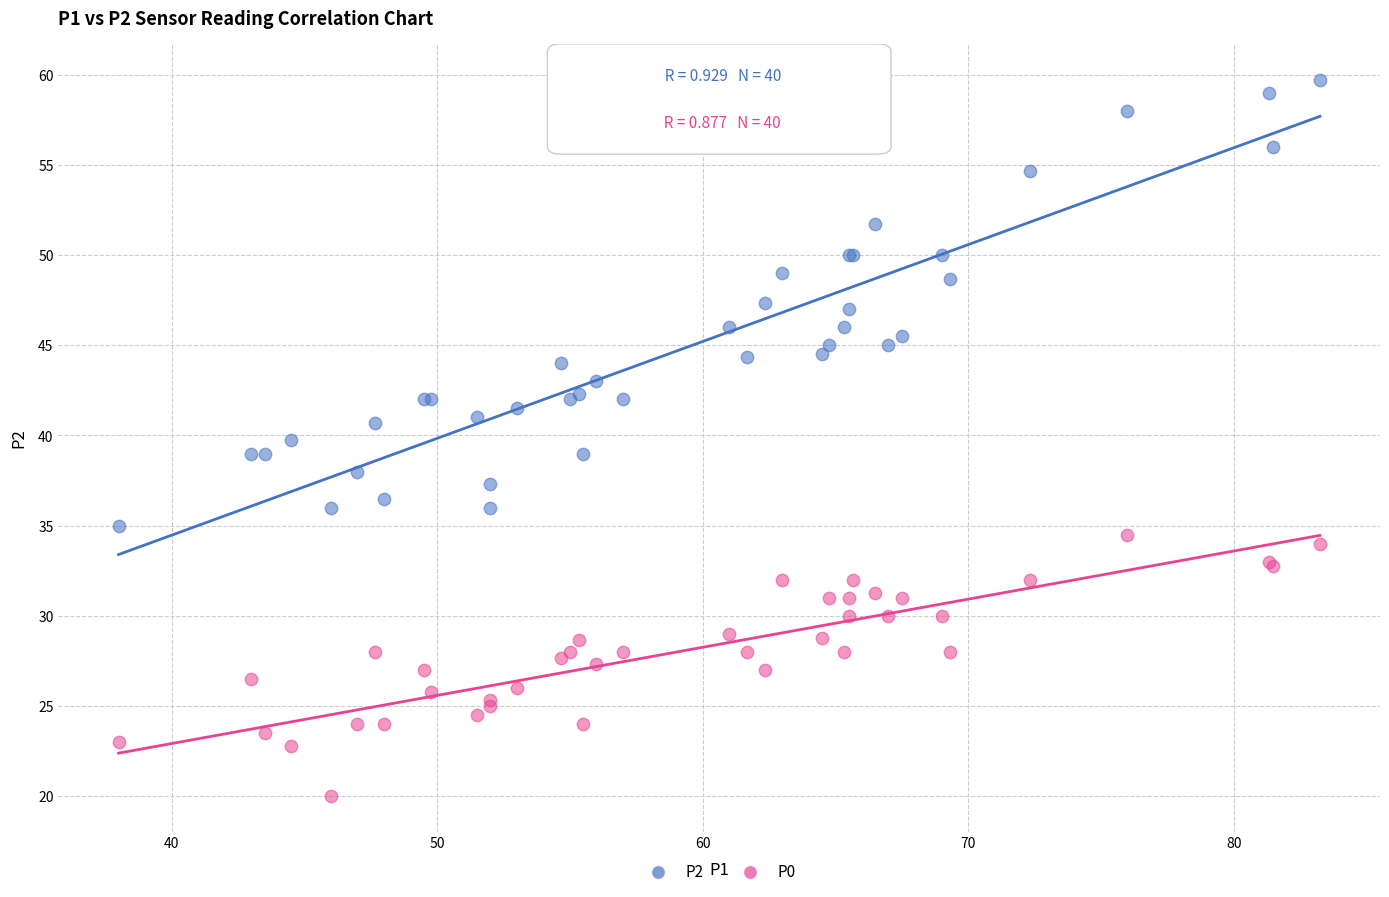

Which series contains the highest Y value?

P2